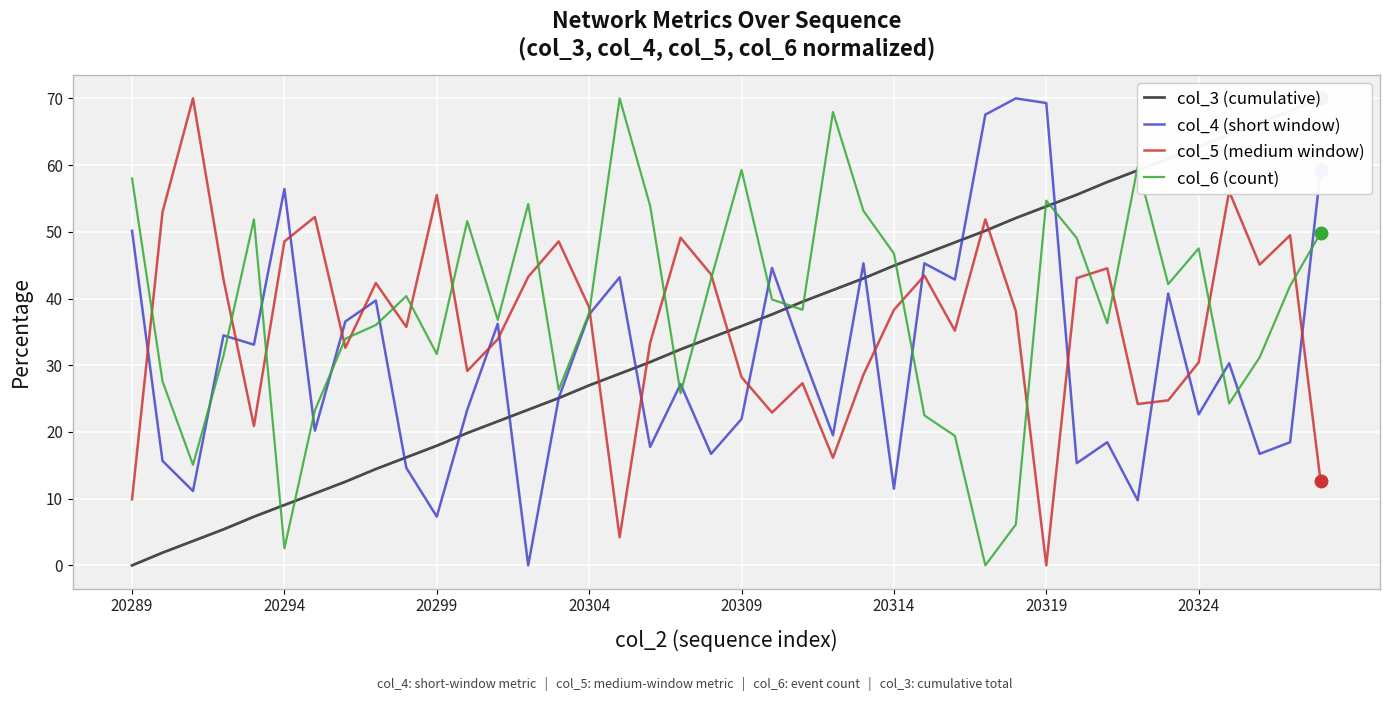

True or false: col_5 (medium window) and col_4 (short window) intersect in this chart.

True